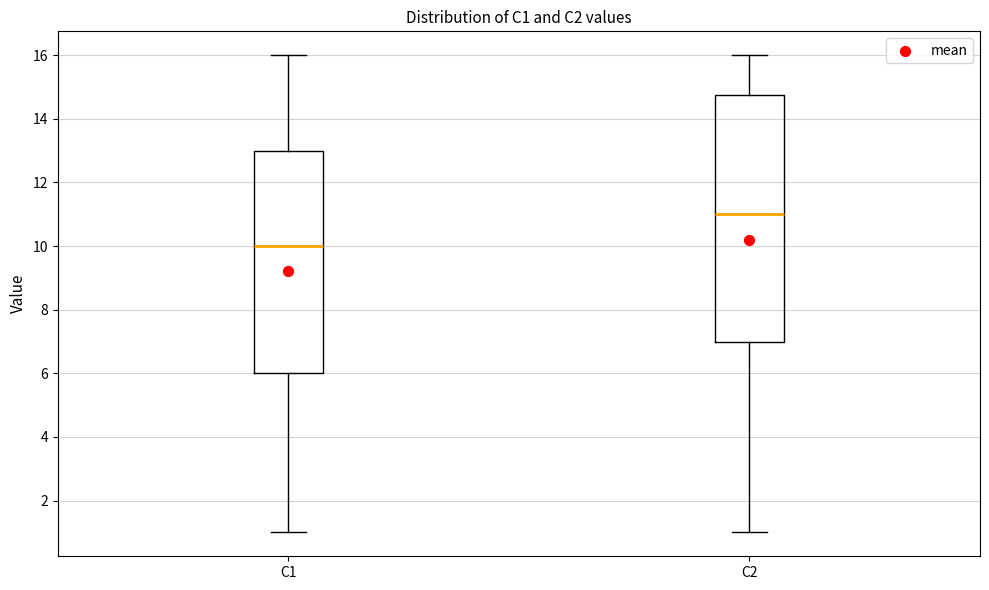

Where is the lower edge of the box for C2 on the y-axis? The values are not printed on the chart, so give them approximately, as read against the axis.

7.0